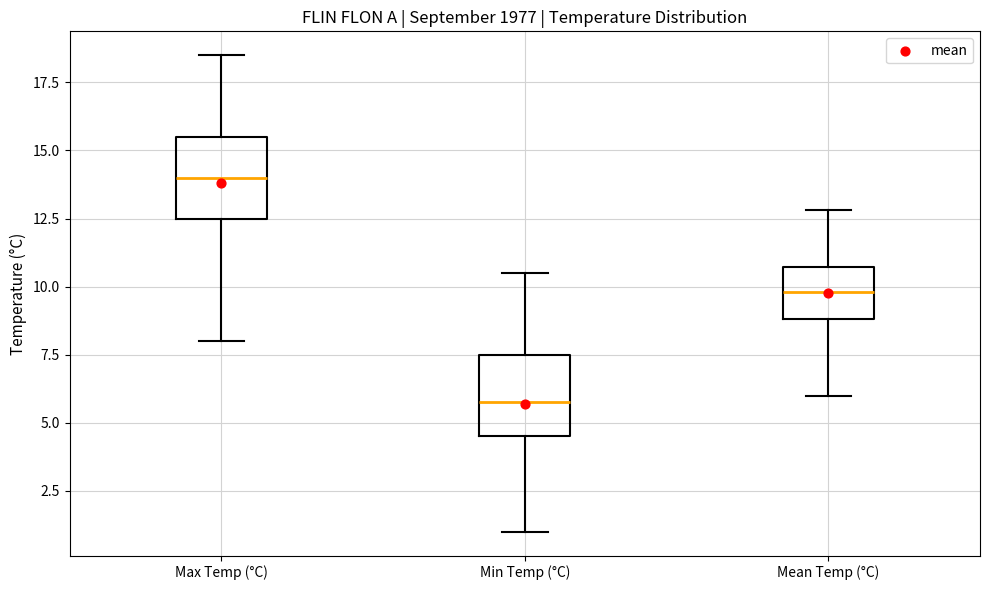

Reading left to right, transcribe this box plot: for each box, give where its median line is, the range the box spans, and where its two whiskers end, as read against the y-axis. The values are not printed on the chart, so give them approximately, as read against the axis.

Max Temp (°C): median 14.0, box 12.5 to 15.5, whiskers 8.0 to 18.5
Min Temp (°C): median 6.0, box 4.5 to 7.5, whiskers 1.0 to 10.5
Mean Temp (°C): median 10.0, box 9.0 to 10.5, whiskers 6.0 to 13.0